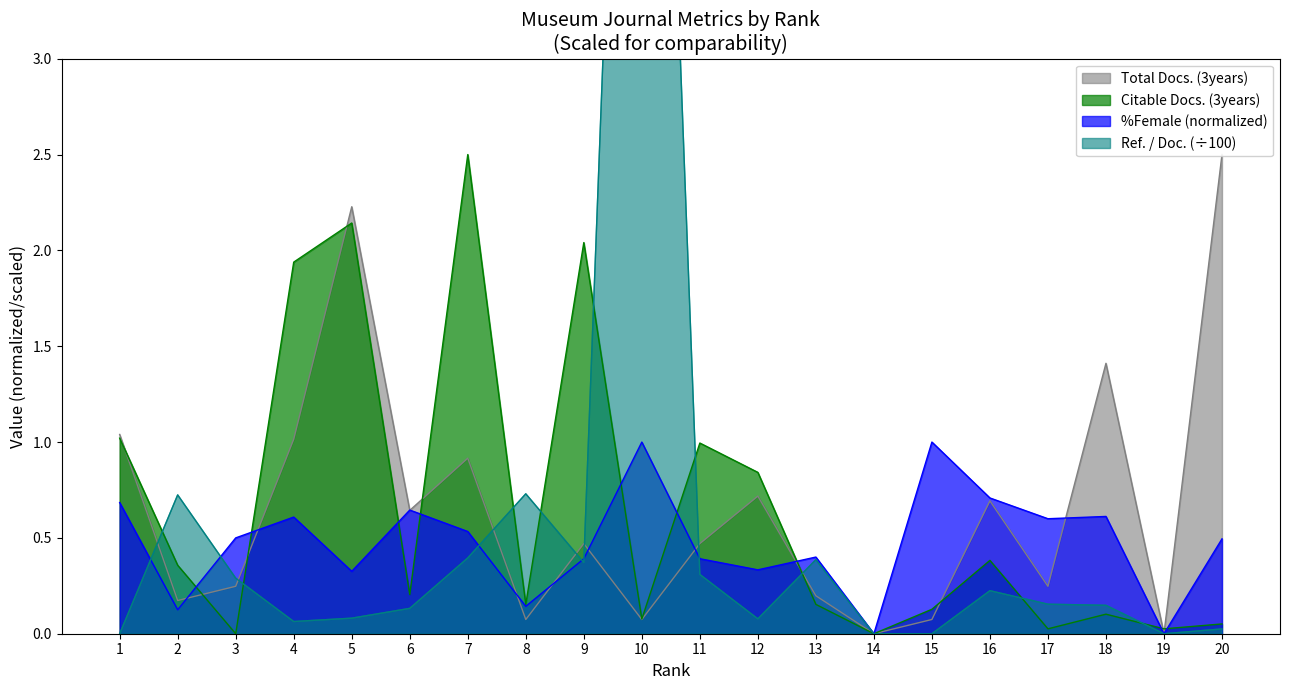

Is it true that Ref. / Doc. equals 0.0 at 1?

True